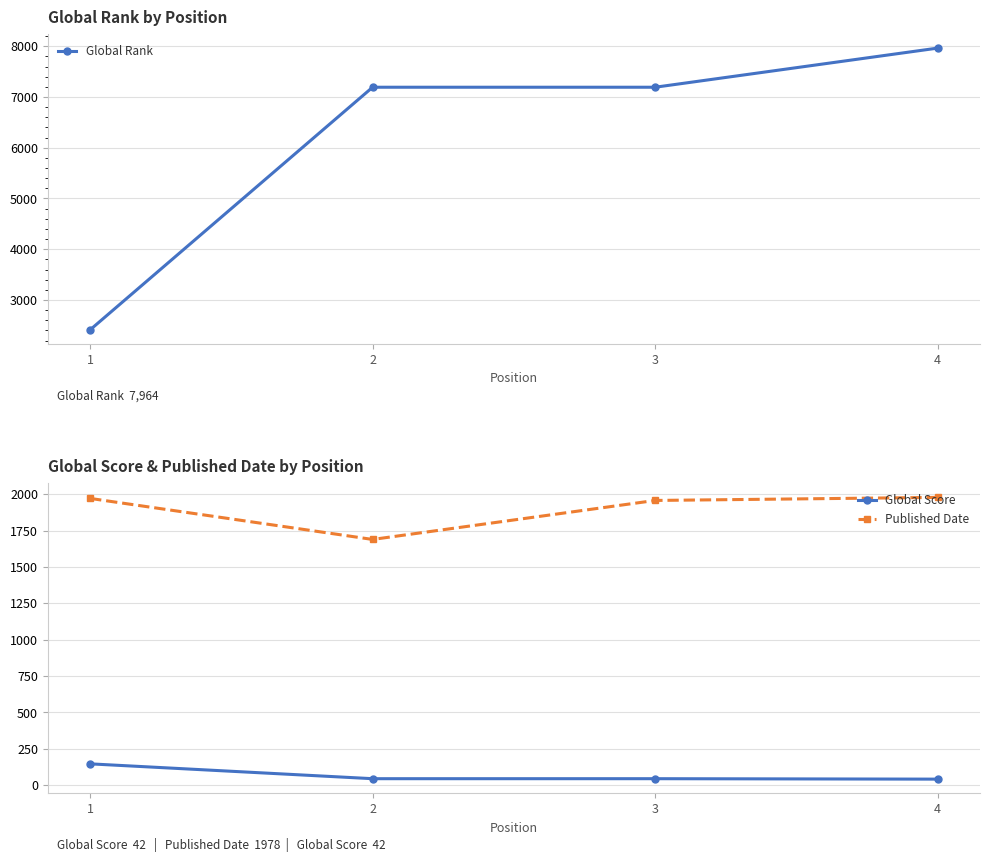

Which series has the largest total across all categories?

Global Rank